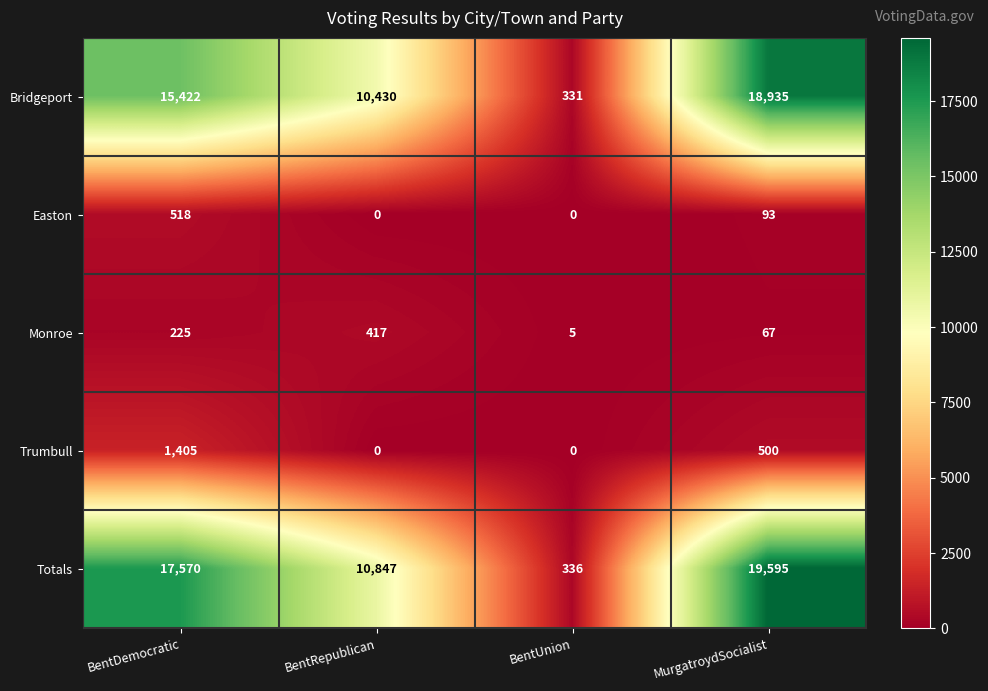

What is the difference between the maximum and minimum values in the Easton series?

518